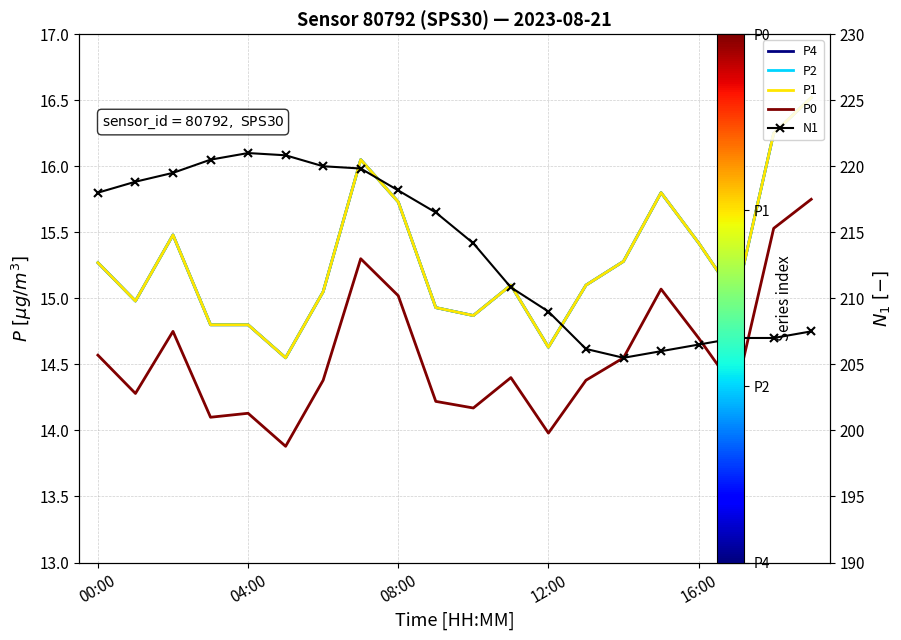

How many series are shown in this chart?

5